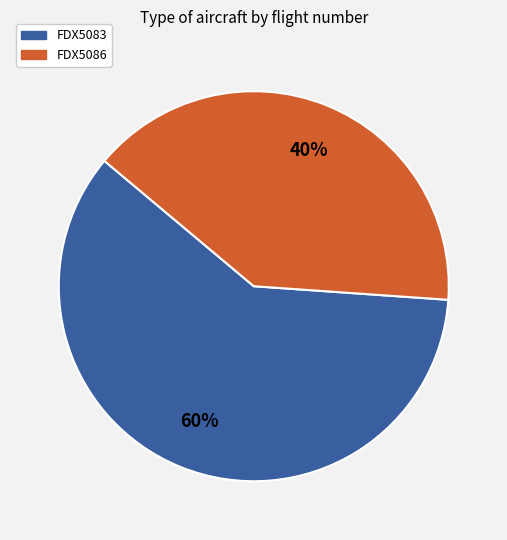

To the nearest percent, what is the average slice percentage?

50%